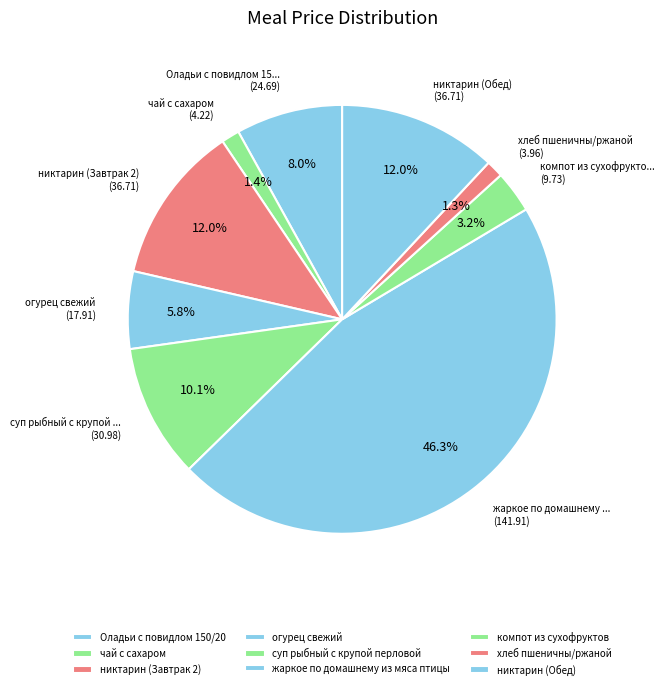

Does огурец свежий represent more than half of the total?

No